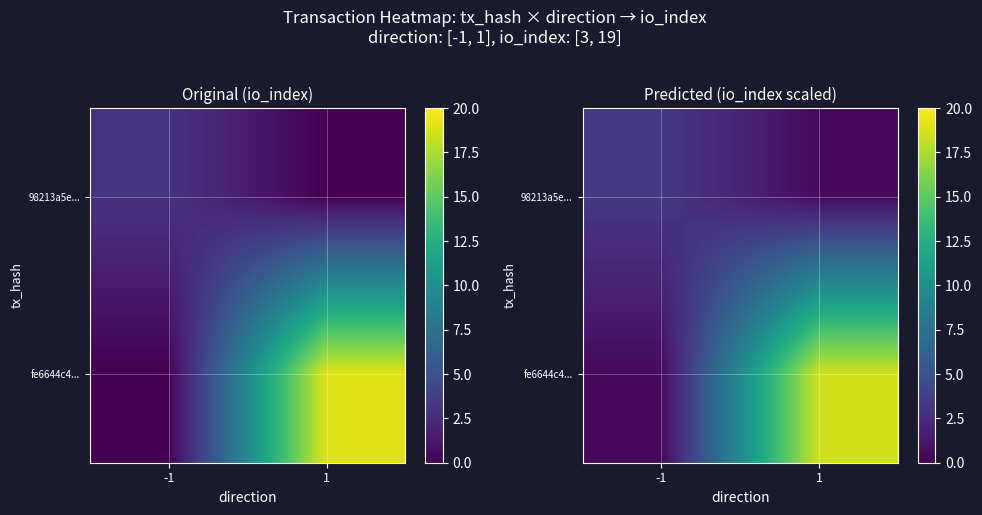

Which series has the largest total across all categories?

fe6644c4...